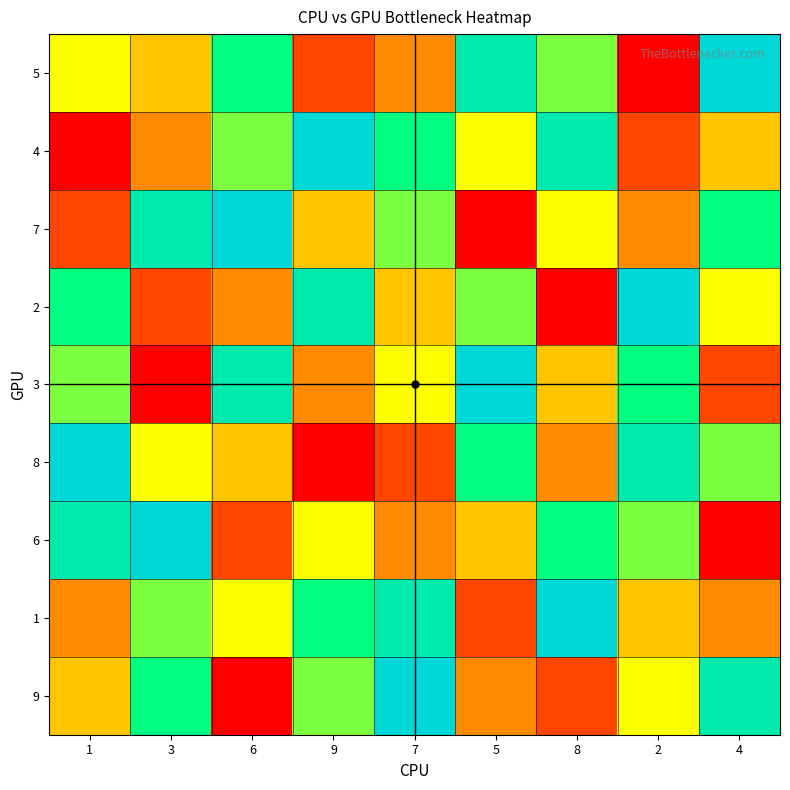

Reading left to right, transcribe all the data shown in this chart.

5: 1=5	3=4	6=7	9=2	7=3	5=8	8=6	2=1	4=9
4: 1=1	3=3	6=6	9=9	7=7	5=5	8=8	2=2	4=4
7: 1=2	3=8	6=9	9=4	7=6	5=1	8=5	2=3	4=7
2: 1=7	3=2	6=3	9=8	7=4	5=6	8=1	2=9	4=5
3: 1=6	3=1	6=8	9=3	7=5	5=9	8=4	2=7	4=2
8: 1=9	3=5	6=4	9=1	7=2	5=7	8=3	2=8	4=6
6: 1=8	3=9	6=2	9=5	7=3	5=4	8=7	2=6	4=1
1: 1=3	3=6	6=5	9=7	7=8	5=2	8=9	2=4	4=3
9: 1=4	3=7	6=1	9=6	7=9	5=3	8=2	2=5	4=8